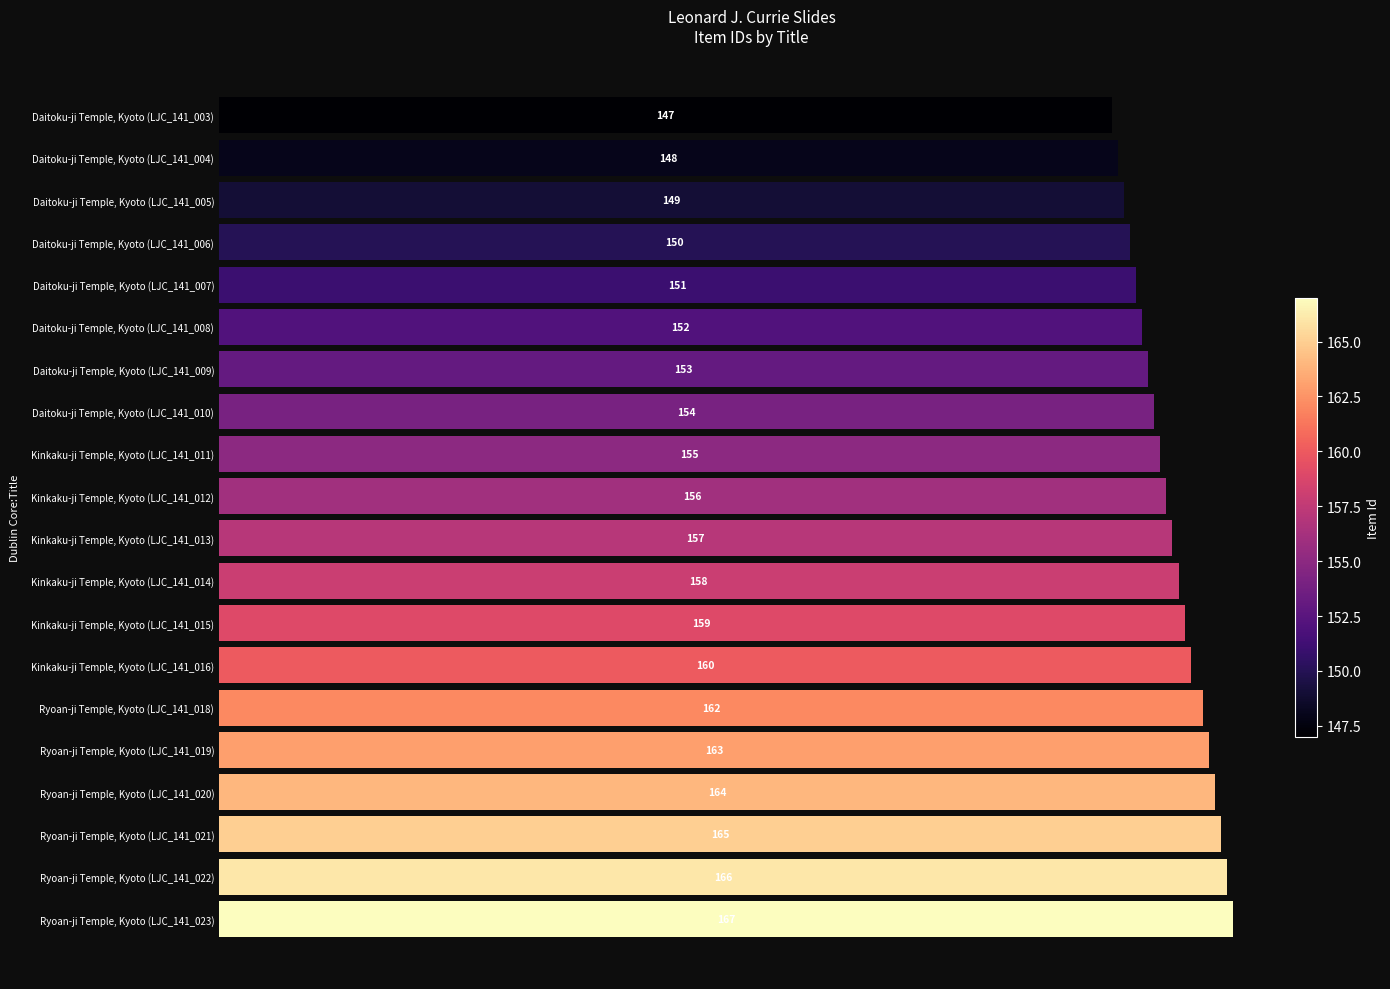

Reading top to bottom, what are all the values shown in this chart?

Daitoku-ji Temple, Kyoto (LJC_141_003)=147	Daitoku-ji Temple, Kyoto (LJC_141_004)=148	Daitoku-ji Temple, Kyoto (LJC_141_005)=149	Daitoku-ji Temple, Kyoto (LJC_141_006)=150	Daitoku-ji Temple, Kyoto (LJC_141_007)=151	Daitoku-ji Temple, Kyoto (LJC_141_008)=152	Daitoku-ji Temple, Kyoto (LJC_141_009)=153	Daitoku-ji Temple, Kyoto (LJC_141_010)=154	Kinkaku-ji Temple, Kyoto (LJC_141_011)=155	Kinkaku-ji Temple, Kyoto (LJC_141_012)=156	Kinkaku-ji Temple, Kyoto (LJC_141_013)=157	Kinkaku-ji Temple, Kyoto (LJC_141_014)=158	Kinkaku-ji Temple, Kyoto (LJC_141_015)=159	Kinkaku-ji Temple, Kyoto (LJC_141_016)=160	Ryoan-ji Temple, Kyoto (LJC_141_018)=162	Ryoan-ji Temple, Kyoto (LJC_141_019)=163	Ryoan-ji Temple, Kyoto (LJC_141_020)=164	Ryoan-ji Temple, Kyoto (LJC_141_021)=165	Ryoan-ji Temple, Kyoto (LJC_141_022)=166	Ryoan-ji Temple, Kyoto (LJC_141_023)=167